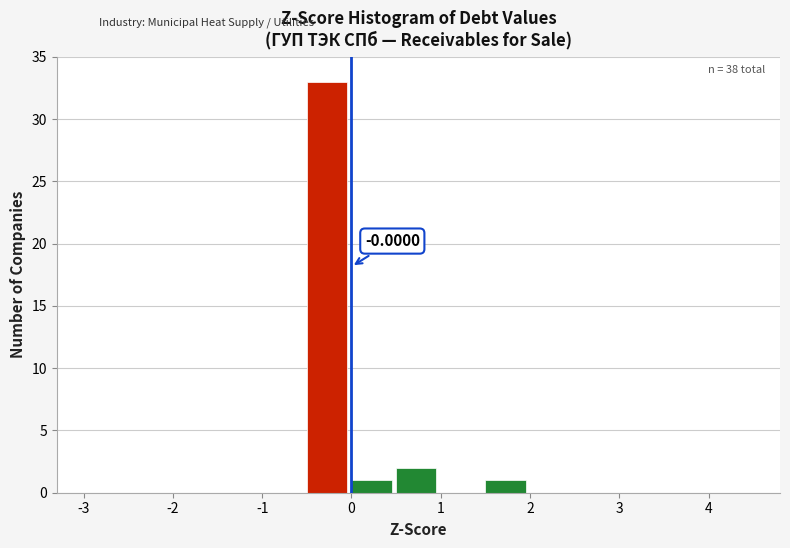

Which range on the x-axis has the tallest bar?

-0.5 to 0.0